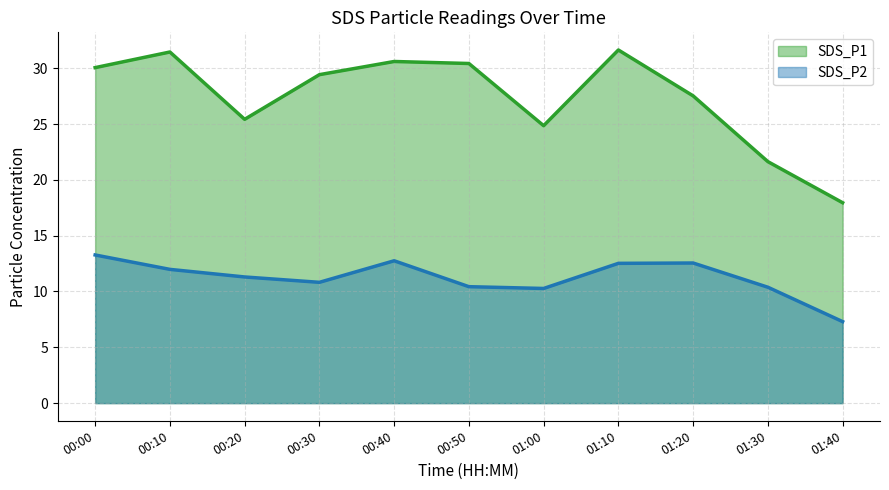

How many lines are shown in the chart?

2